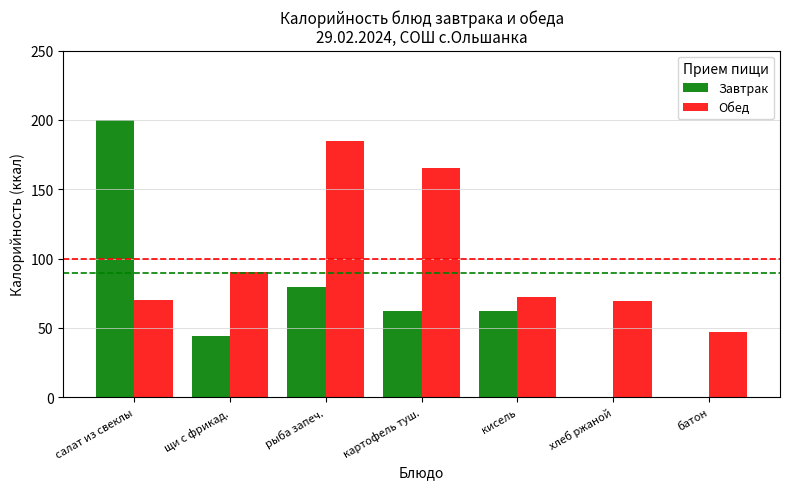

Does the chart contain stacked bars?

No